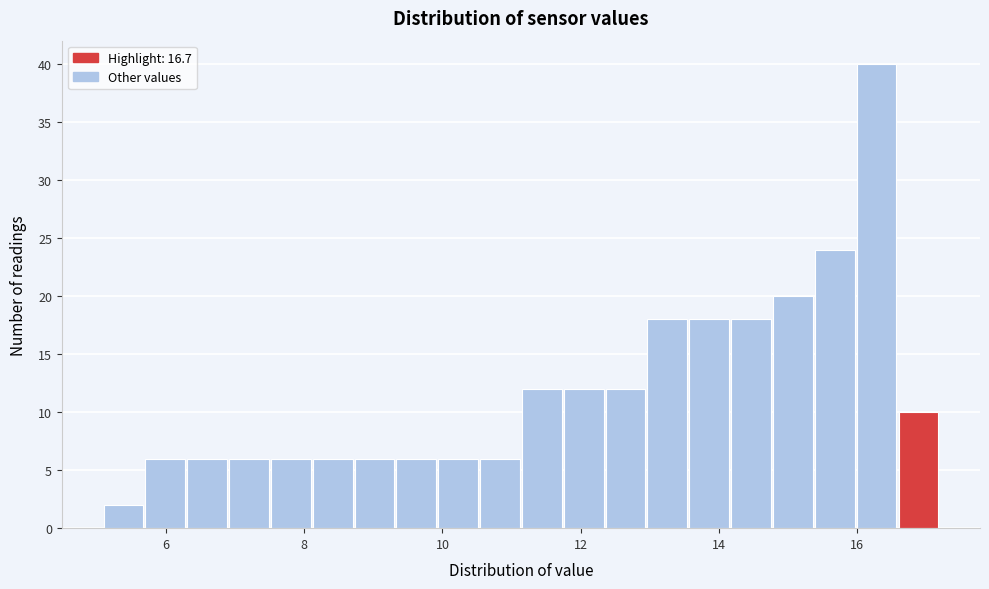

Read against the x-axis, roughly where is the centre of the tallest bar?

16.2